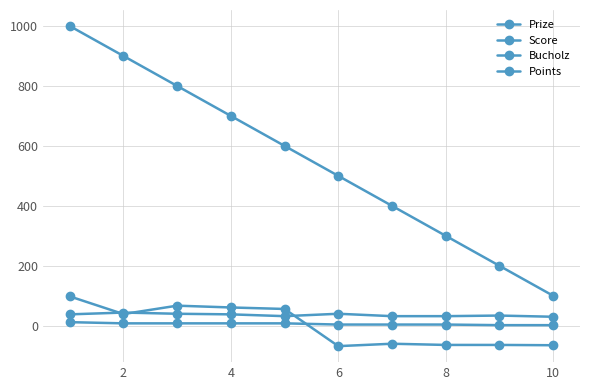

How many values in the Bucholz series are below 38?

5